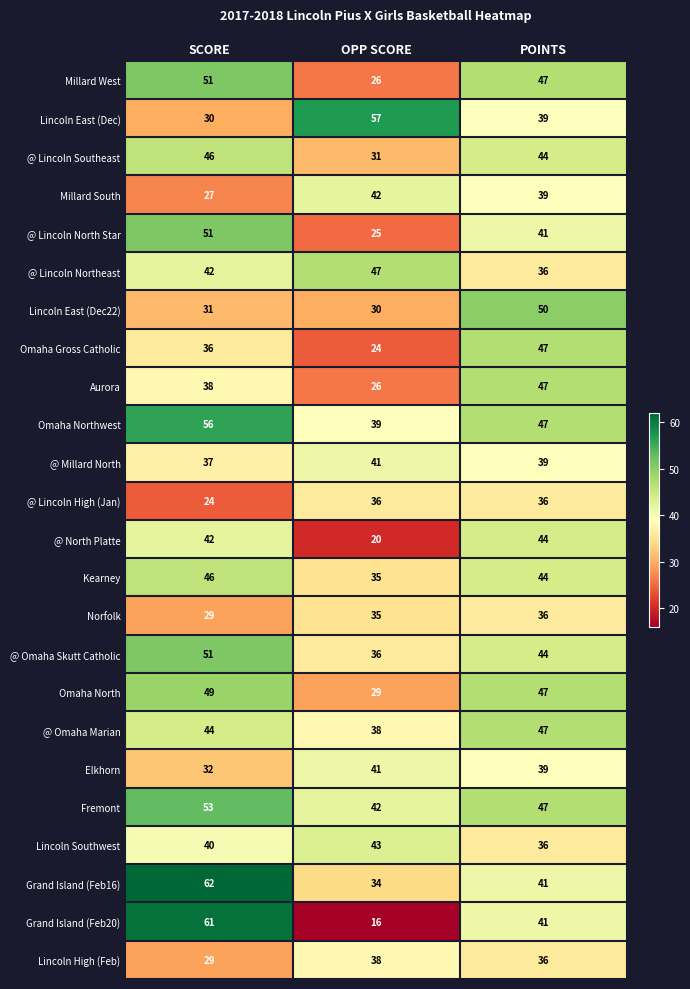

The value of @ North Platte at OPP SCORE is 20. True or false?

True